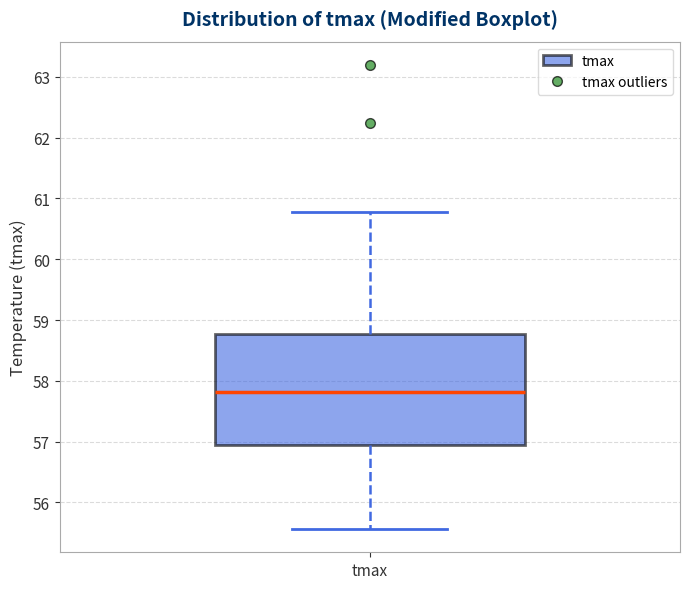

Transcribe this box plot: give where the median line is, the range the box spans, and where the two whiskers end, as read against the y-axis. The values are not printed on the chart, so give them approximately, as read against the axis.

median 57.8, box 56.9 to 58.8, whiskers 55.6 to 60.8